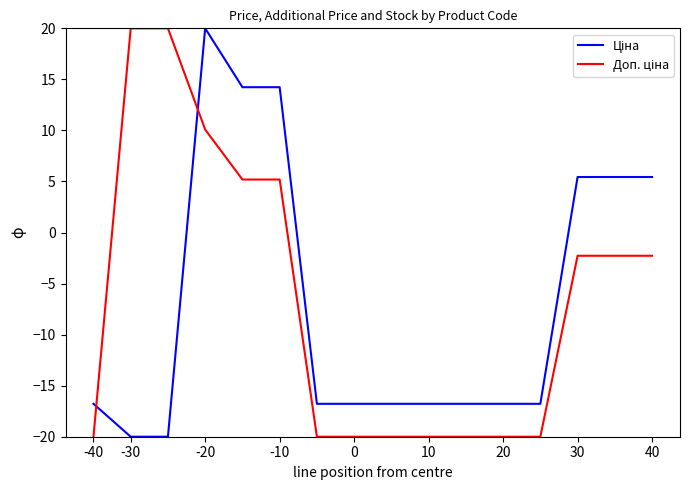

What is the greatest value displayed?

20.0